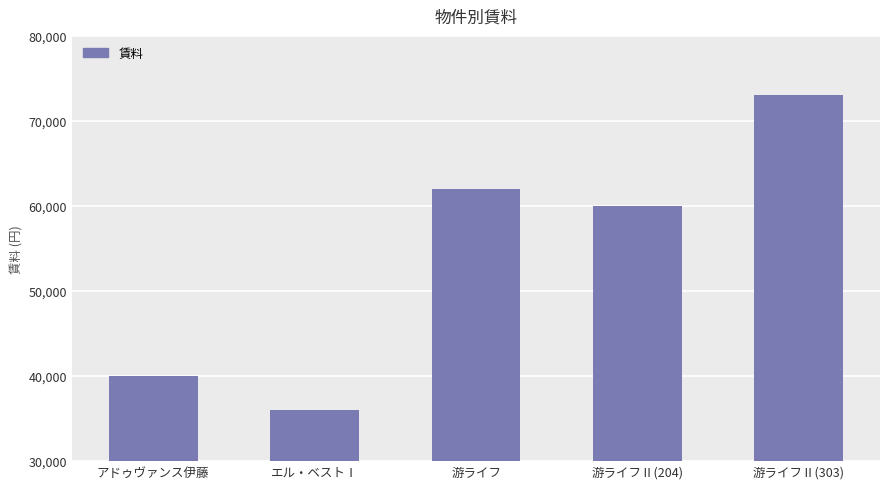

Rank the categories by value from highest to lowest.

游ライフⅡ(303), 游ライフ, 游ライフⅡ(204), アドゥヴァンス伊藤, エル・ベストⅠ